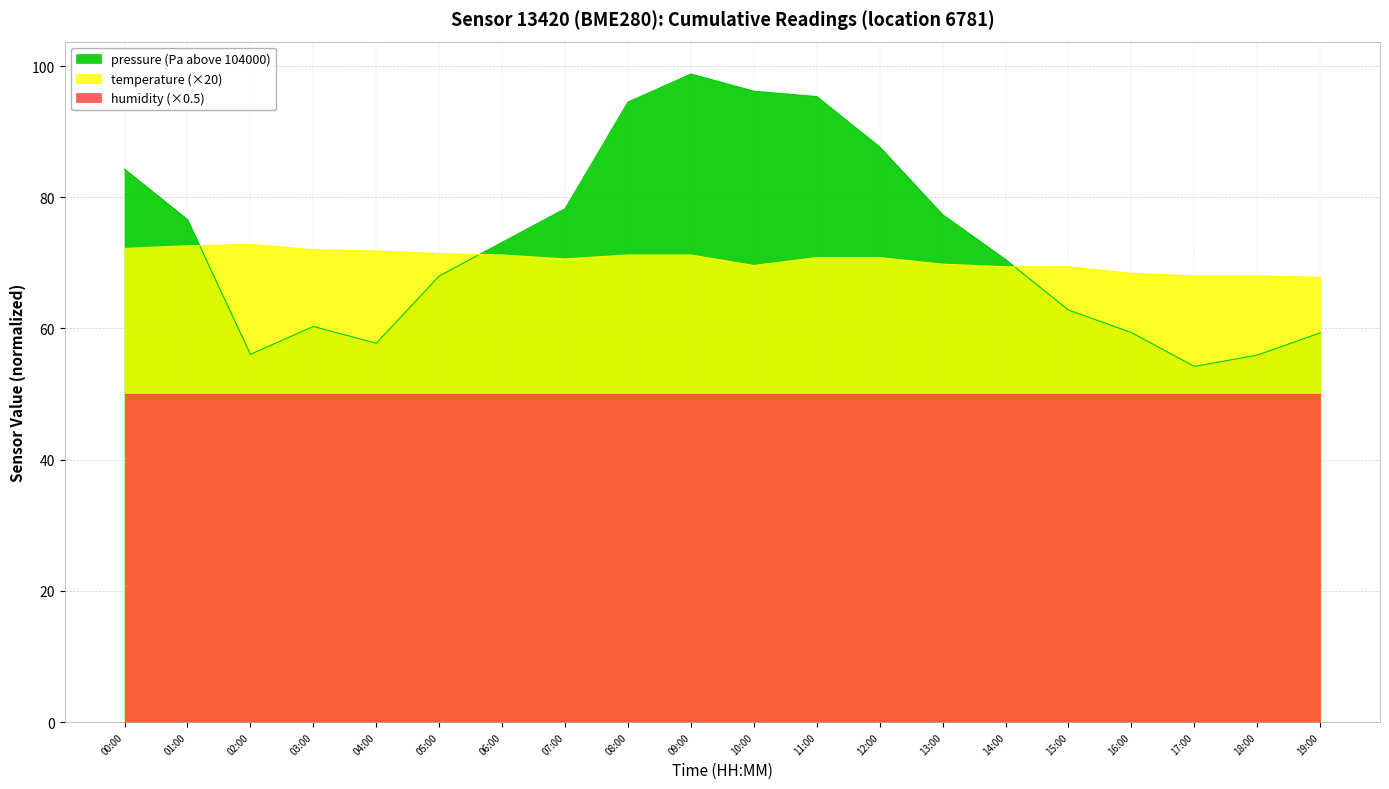

What is the difference between the maximum and second lowest values in the pressure series?

42.8